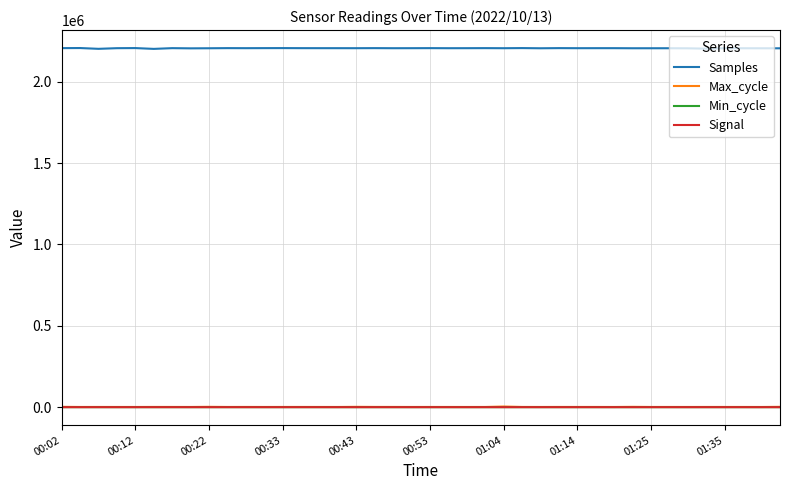

At how many categories does at least one series exceed 2025498?

40